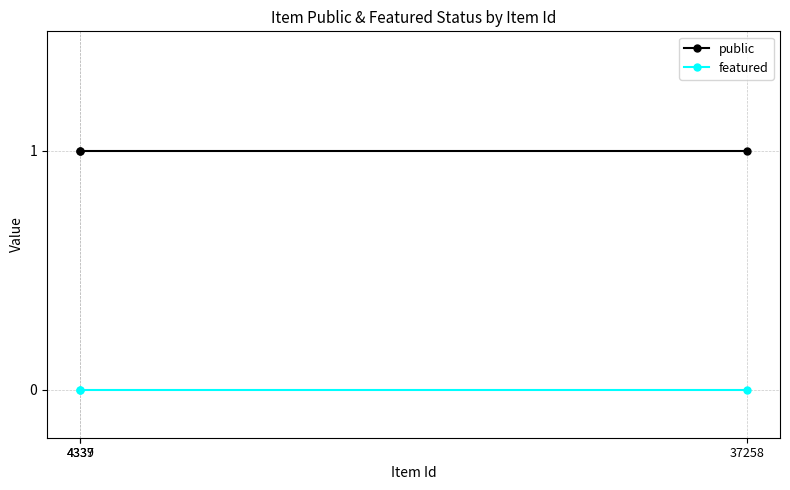

Does the chart have visible grid lines?

Yes